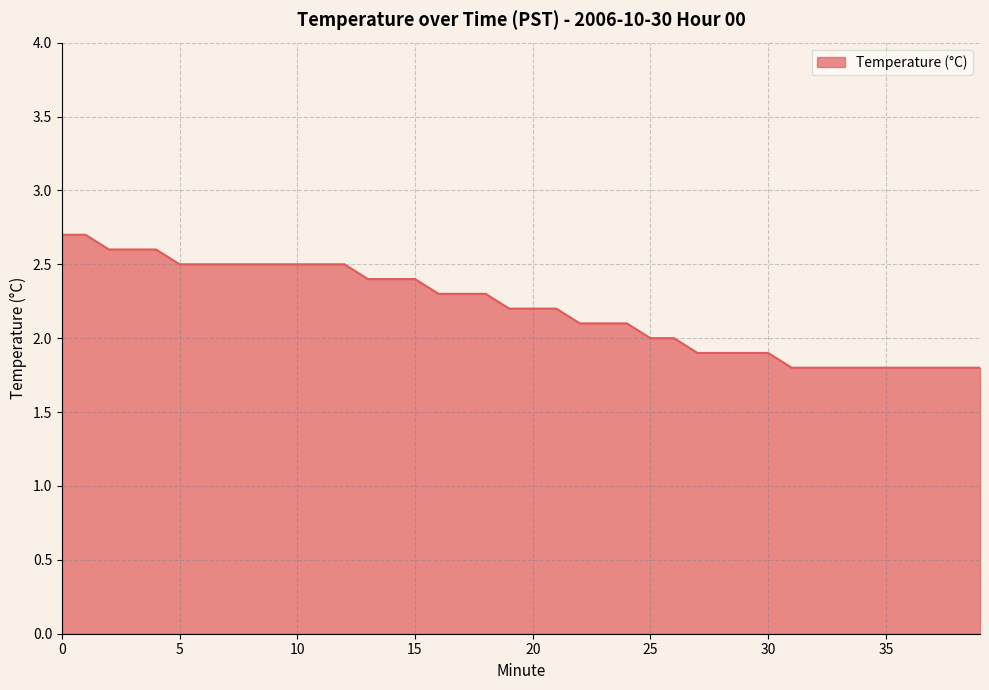

What is the difference between the maximum and minimum values?

0.9